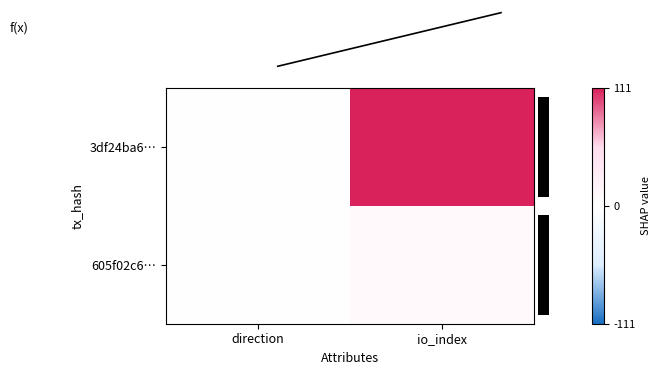

Which series has the largest total across all categories?

row_0